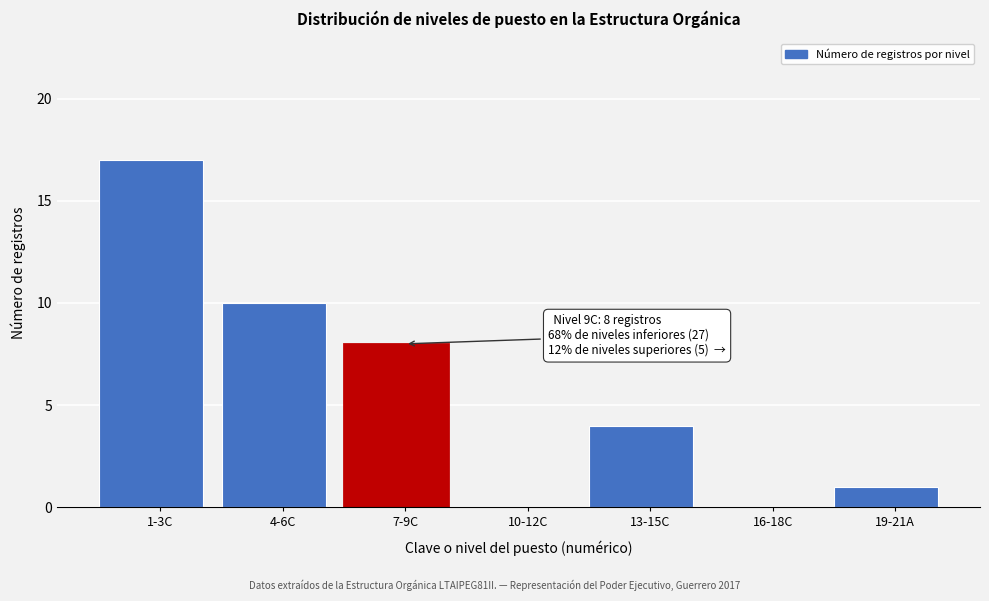

Reading left to right, list all the values displayed in this chart.

1-3C=17	4-6C=10	7-9C=8	10-12C=0	13-15C=4	16-18C=0	19-21A=1